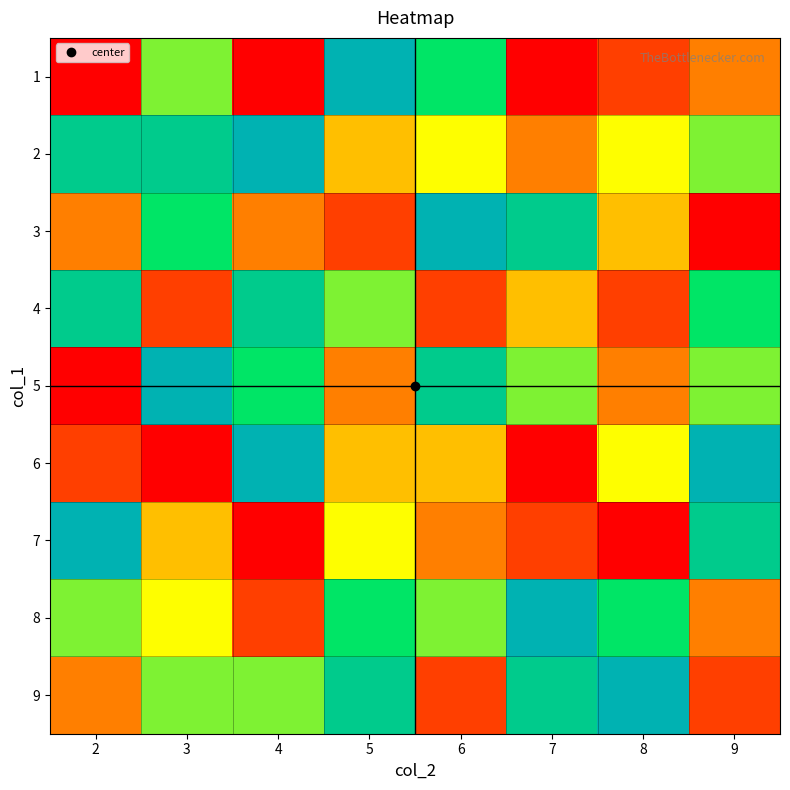

At which category is the sum across all series the highest?

3